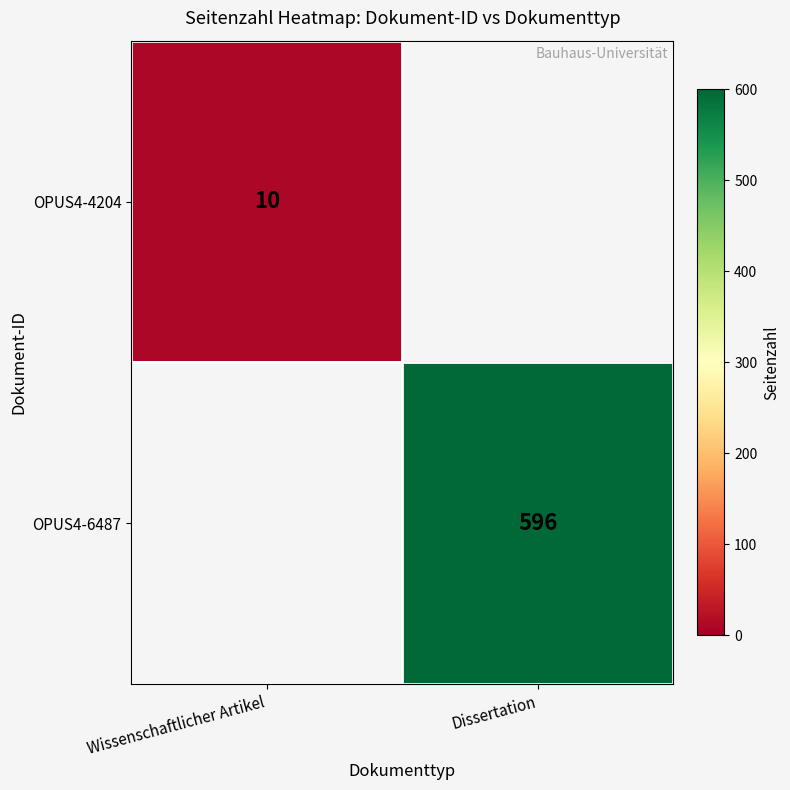

What is the greatest value displayed?

596.0